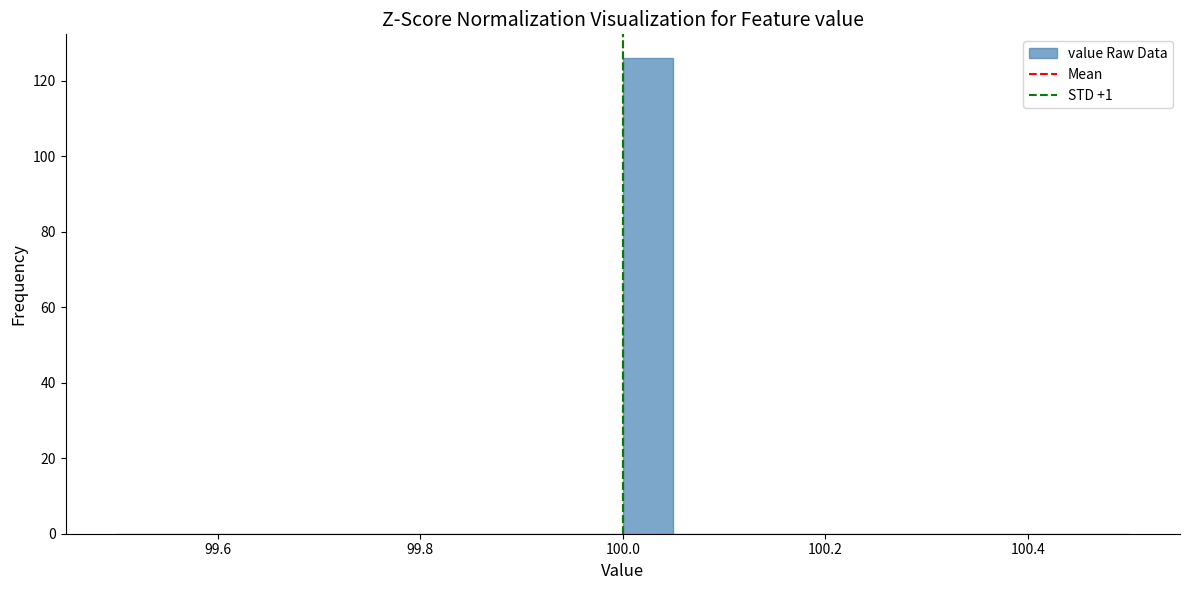

Read against the x-axis, roughly where is the centre of the tallest bar?

100.02